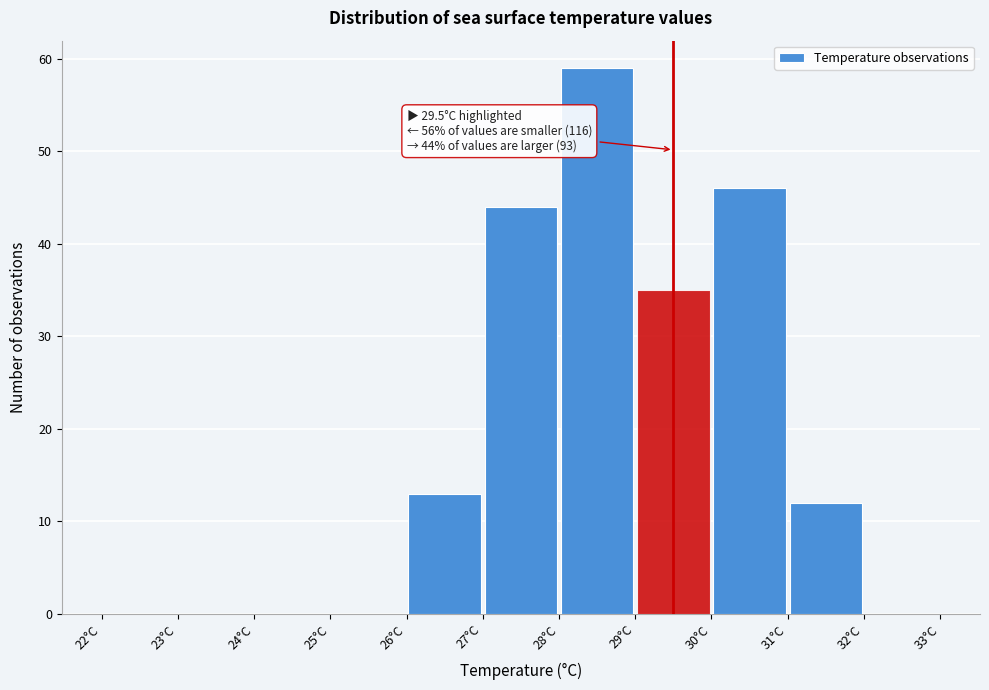

Over which range of the x-axis is the bar tallest?

28 to 29